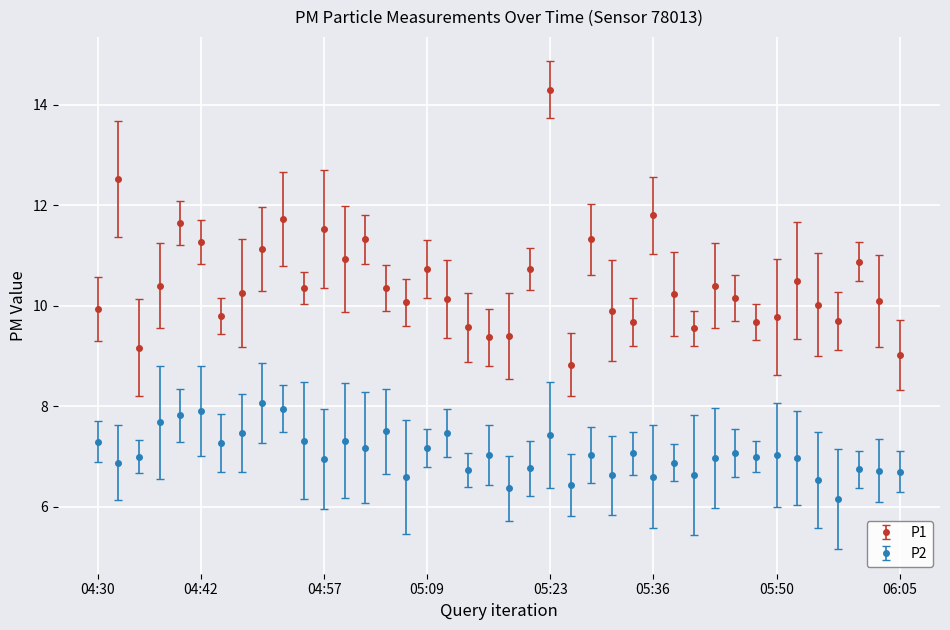

At how many categories does at least one series exceed 13?

1